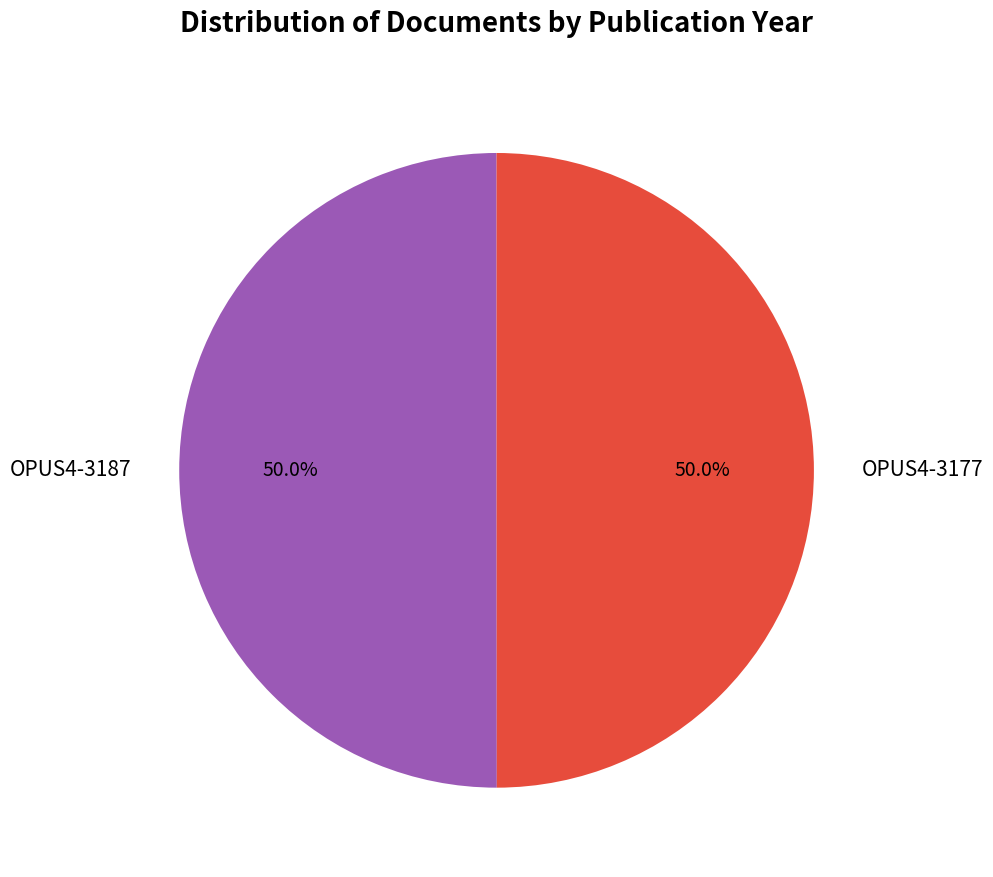

What percentage is NOT represented by OPUS4-3177?

50.0%